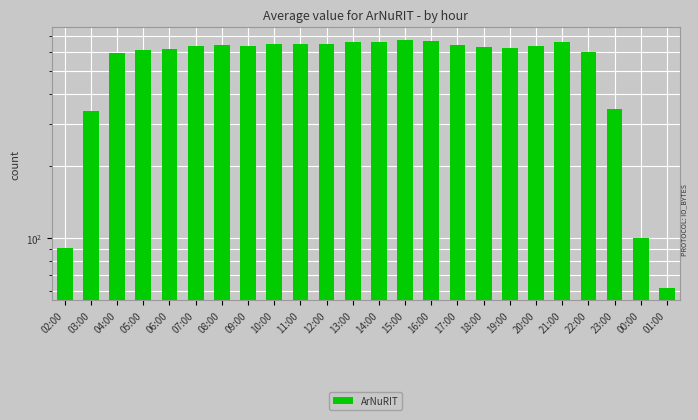

What is the label of the 18th bar from the left?

19:00